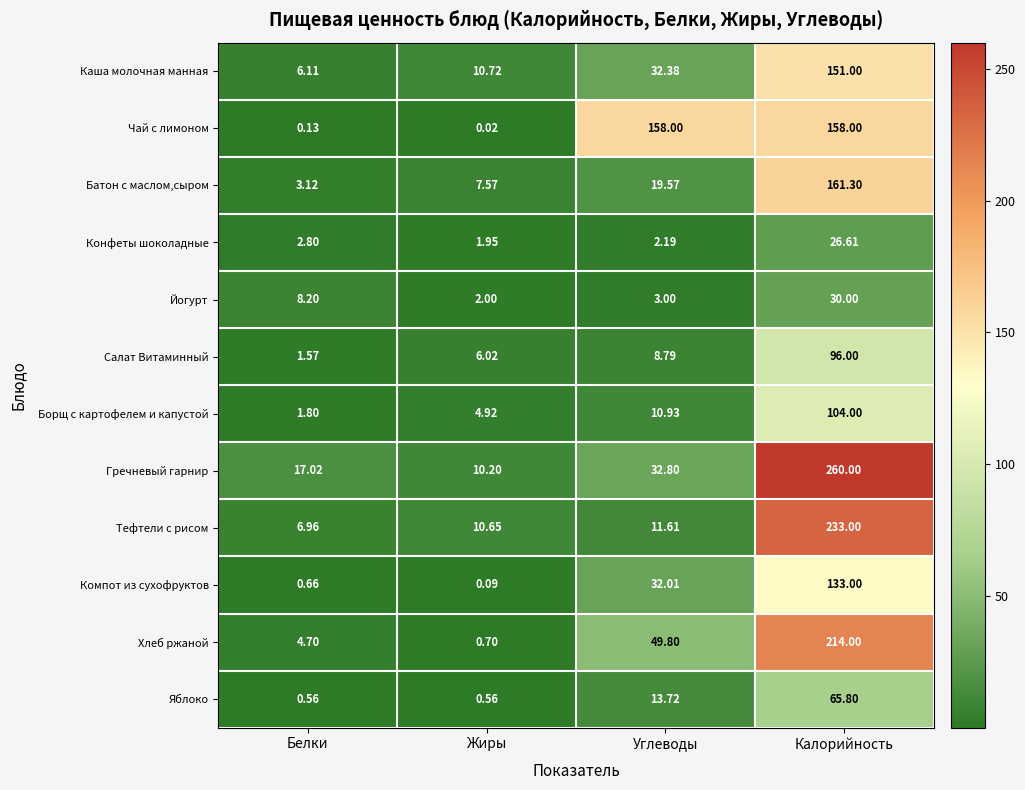

Between Углеводы and Калорийность, which series saw the biggest shift?

Гречневый гарнир